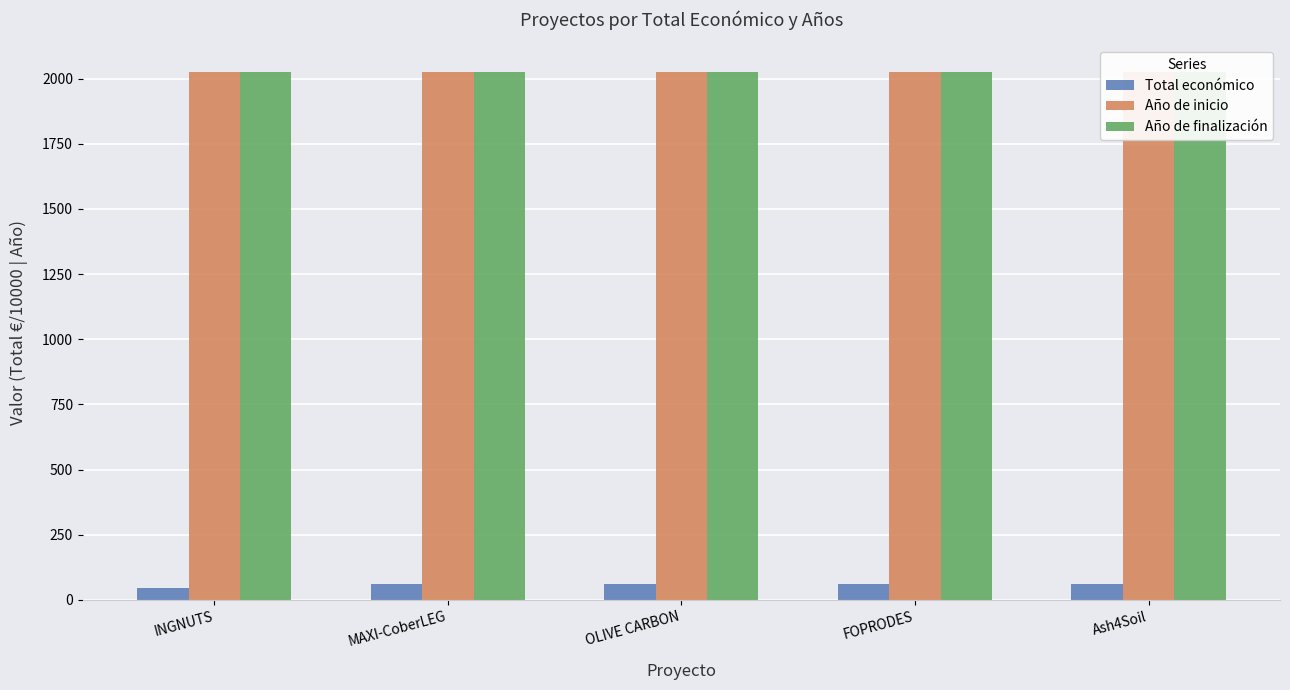

How many series are shown in this chart?

3